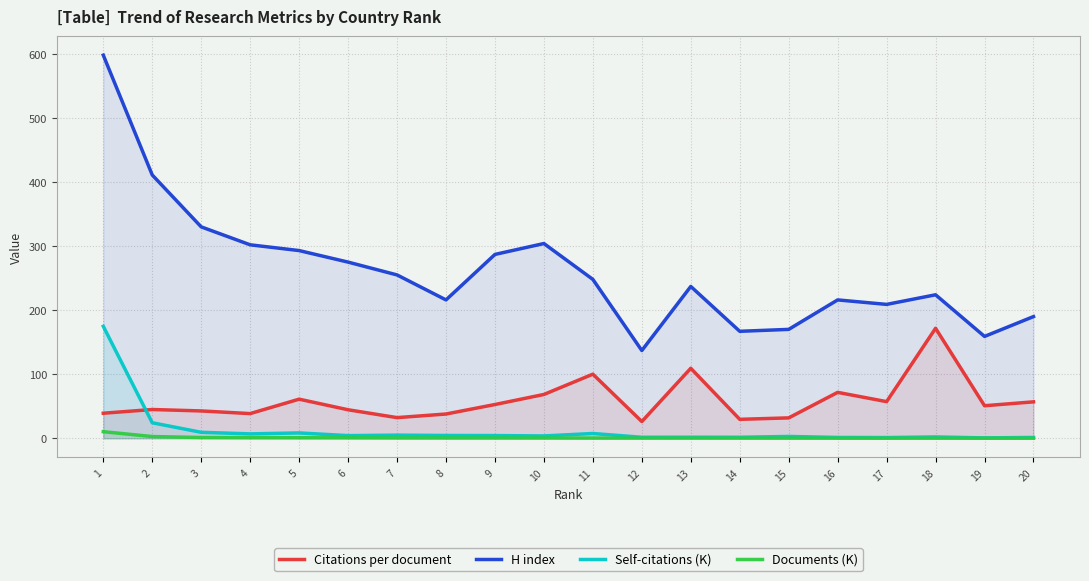

Reading left to right, extract all data points from this chart.

Citations per document: 1=39.1	2=44.9	3=42.7	4=38.6	5=61.1	6=44.5	7=32.3	8=37.9	9=52.7	10=68.4	11=100.1	12=26.2	13=109.3	14=29.6	15=31.9	16=71.7	17=57.2	18=171.7	19=50.8	20=56.9
H index: 1=598.0	2=411.0	3=330.0	4=302.0	5=293.0	6=275.0	7=255.0	8=216.0	9=287.0	10=304.0	11=248.0	12=137.0	13=237.0	14=167.0	15=170.0	16=216.0	17=209.0	18=224.0	19=159.0	20=190.0
Self-citations (K): 1=174.8	2=24.3	3=9.4	4=6.9	5=8.4	6=4.2	7=4.9	8=4.4	9=4.3	10=3.7	11=7.5	12=1.6	13=1.7	14=1.6	15=2.9	16=1.3	17=1.1	18=2.2	19=0.6	20=1.3
Documents (K): 1=10.3	2=2.7	3=1.3	4=1.0	5=0.9	6=0.8	7=0.6	8=0.5	9=0.5	10=0.5	11=0.4	12=0.3	13=0.3	14=0.3	15=0.3	16=0.2	17=0.2	18=0.2	19=0.2	20=0.2